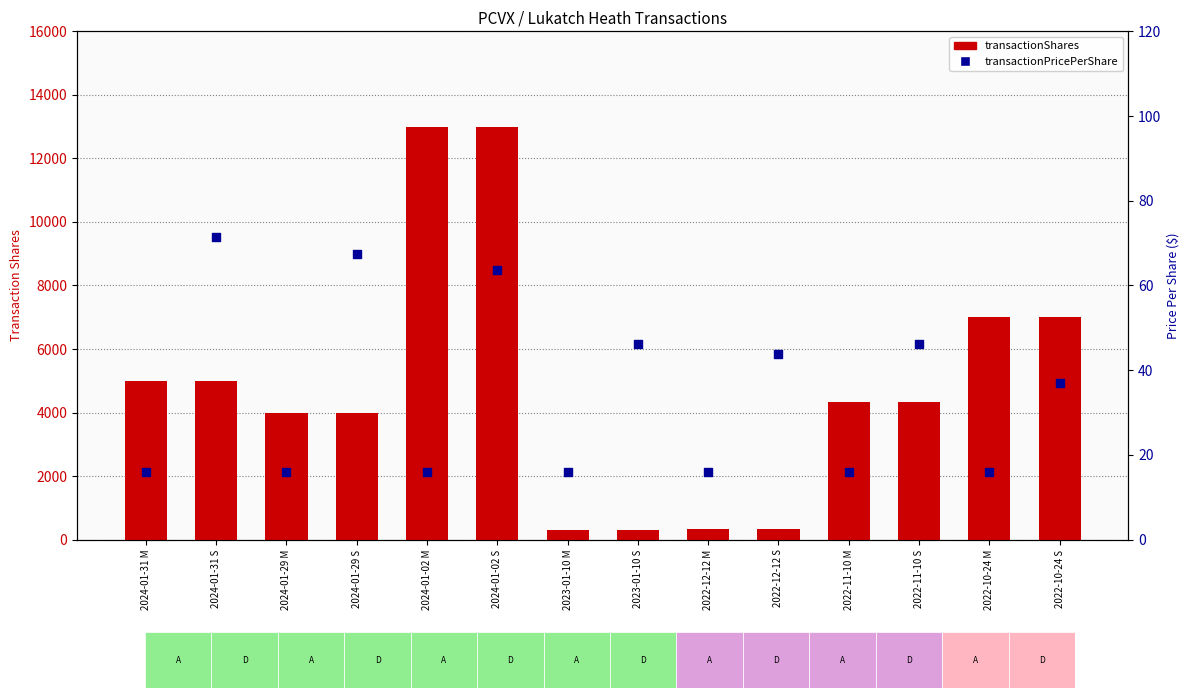

What are all the series names shown in the legend?

transactionShares, transactionPricePerShare